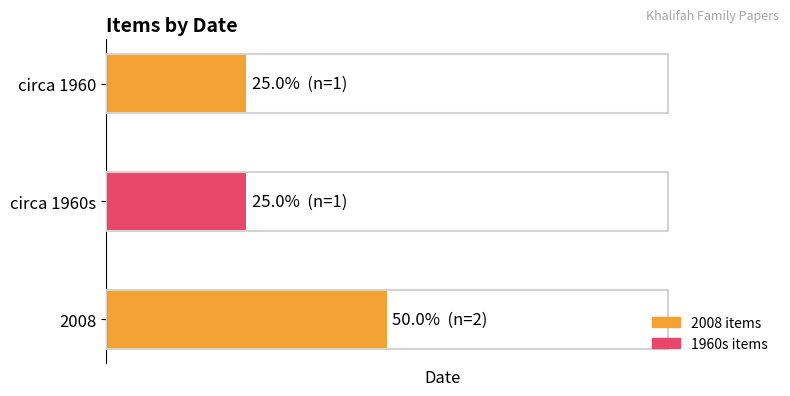

Are the bars horizontal?

Yes